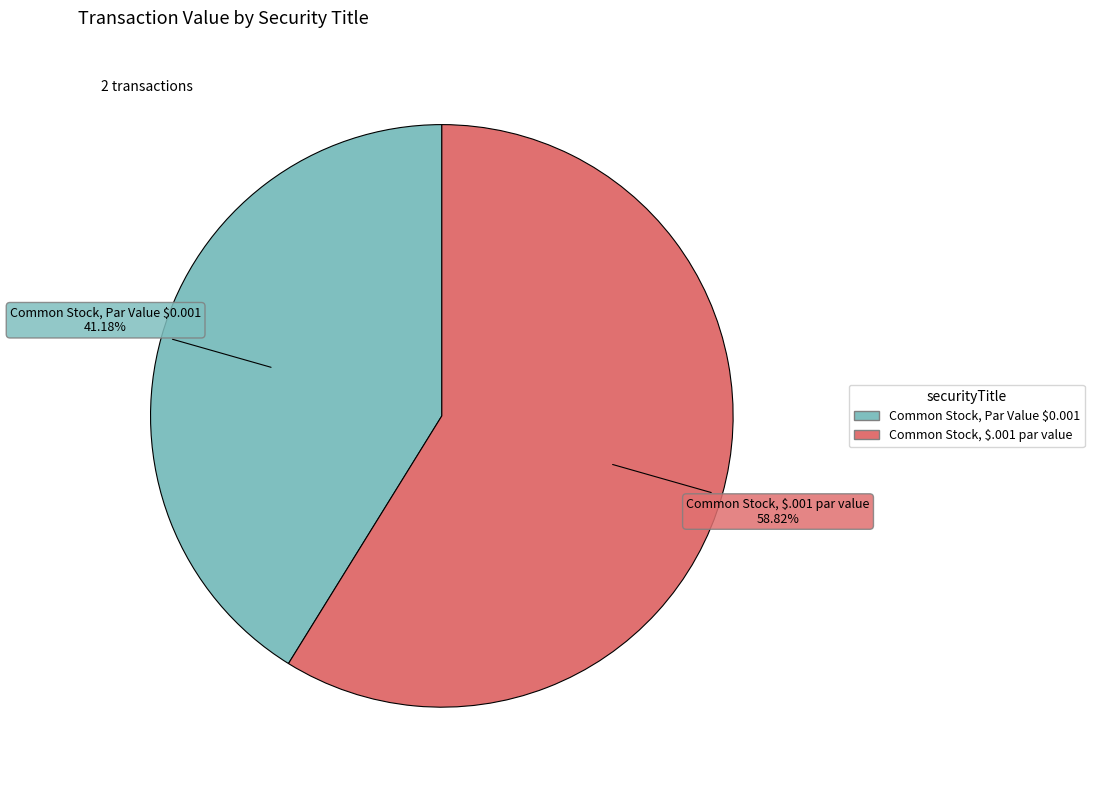

How many slices are in this pie chart?

2